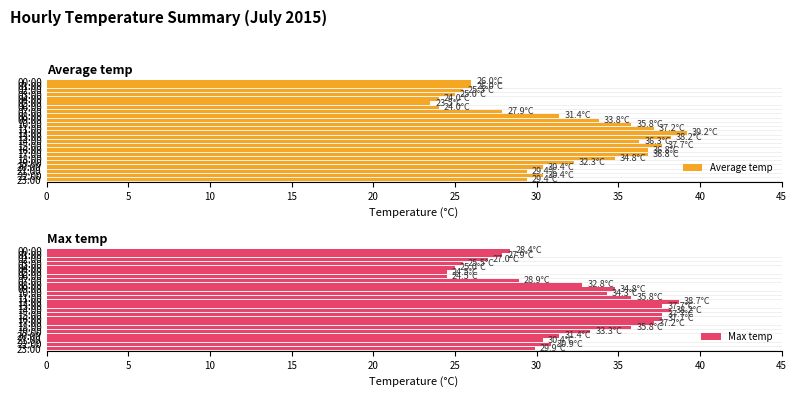

Is it true that Max temp equals 22.3 at 16:00?

False